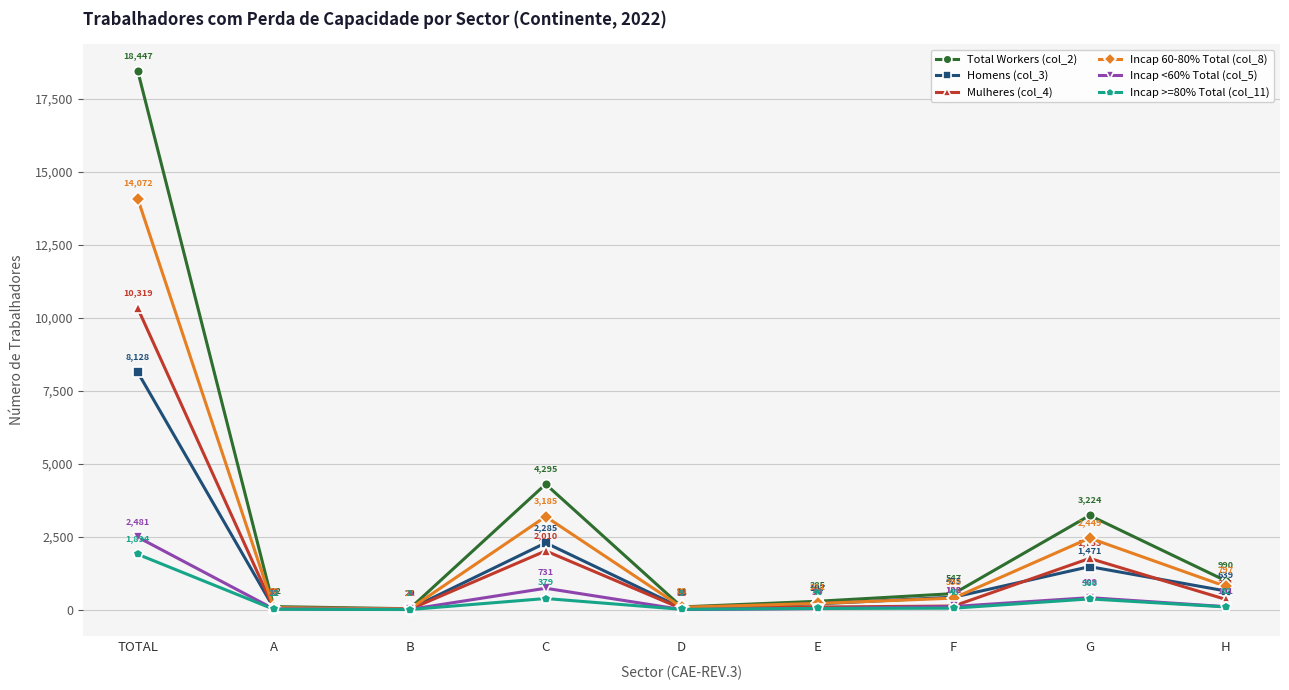

What is the average value of the Homens (col_3) series?

1476